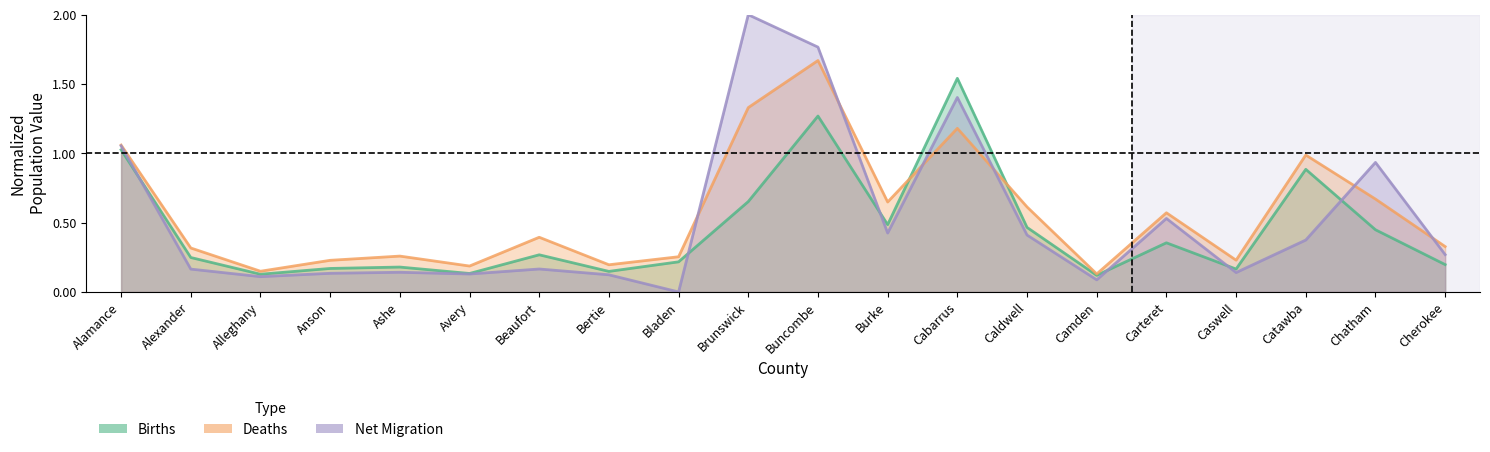

List the series in order of their overall mean, lowest first.

Births, Net Migration, Deaths